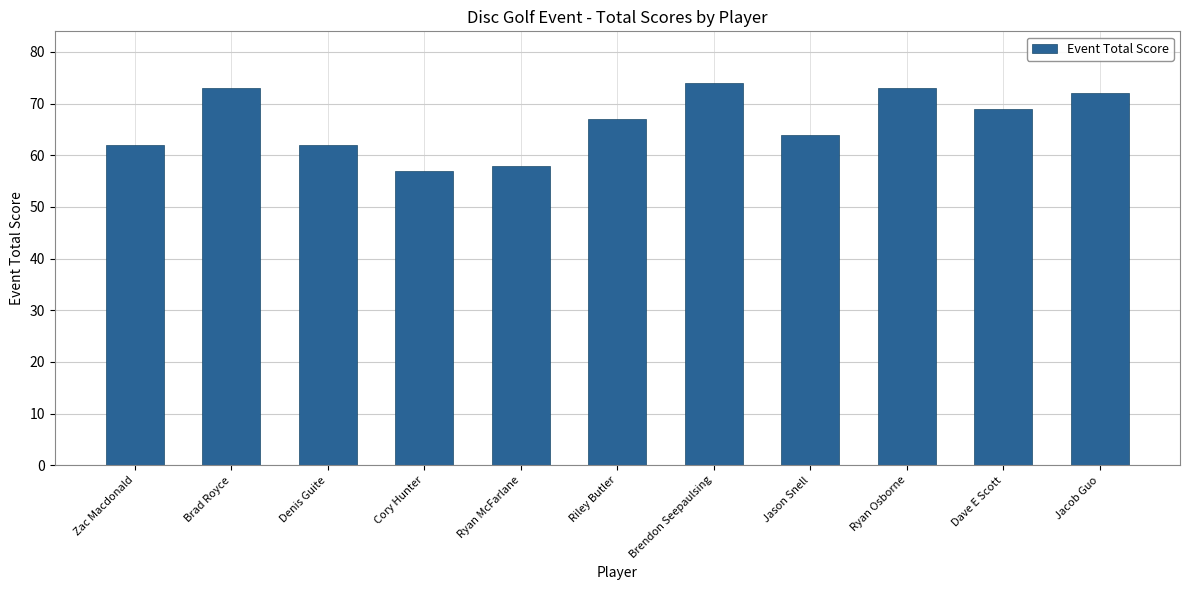

Does the chart contain stacked bars?

No